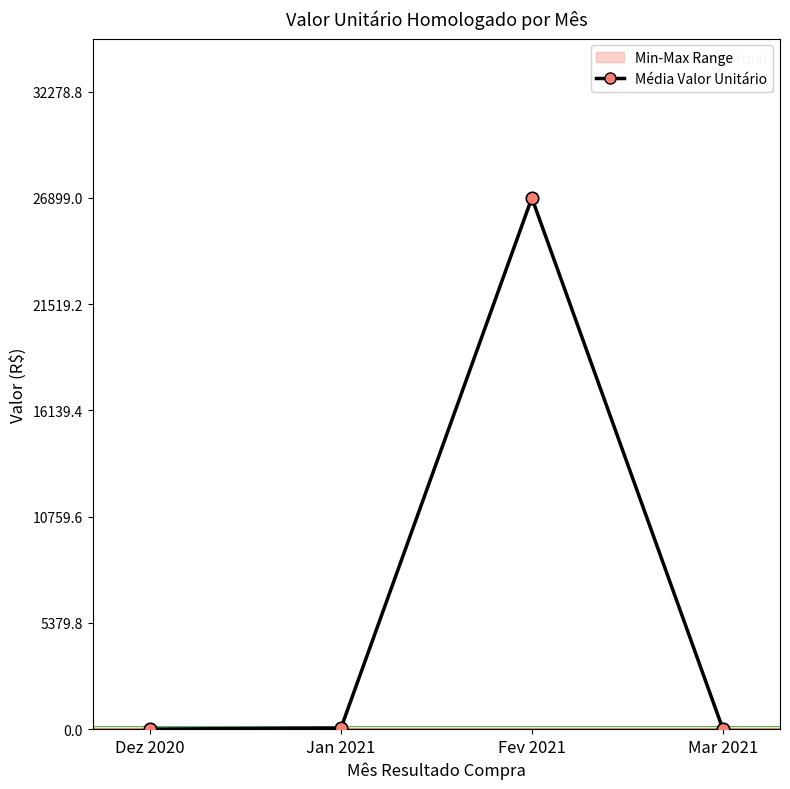

Which has a higher value, Fev 2021 or Mar 2021?

Fev 2021